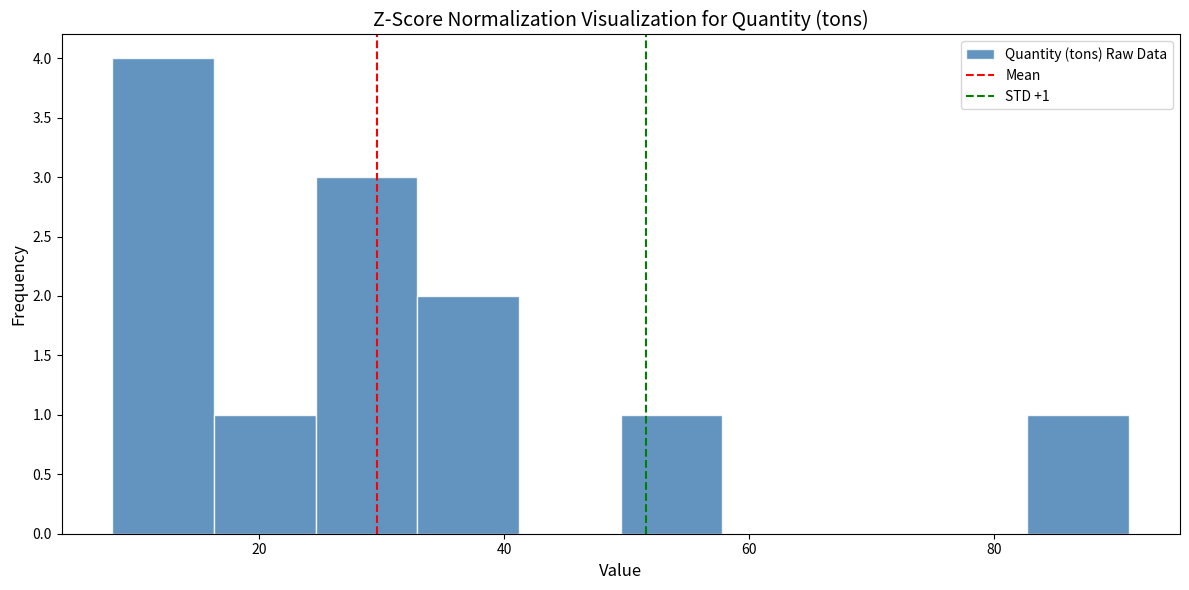

Over which range of the x-axis is the bar tallest?

8 to 16